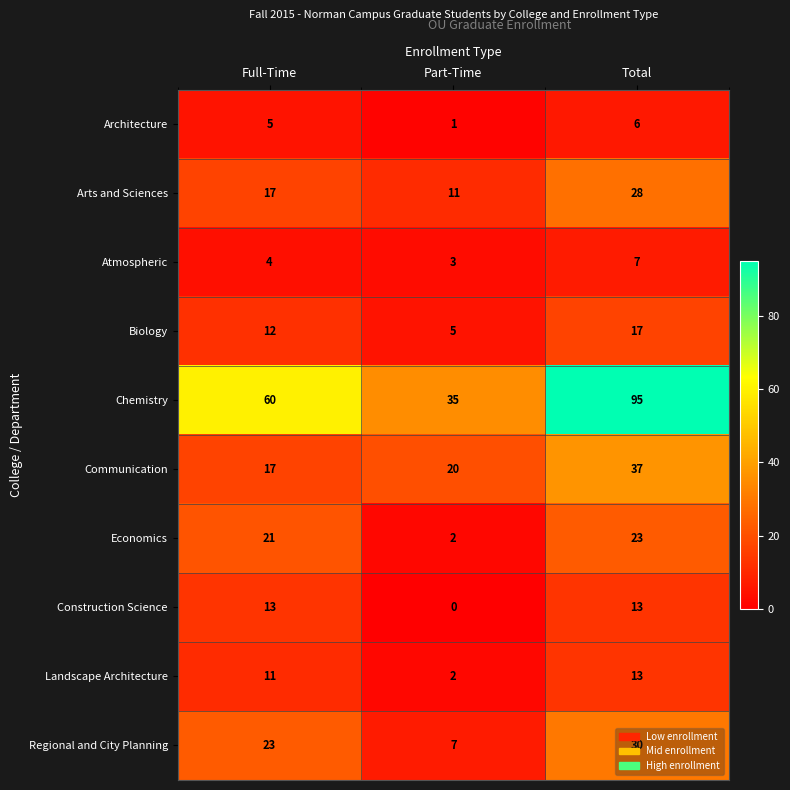

How many Biology values are between 5 and 17?

3